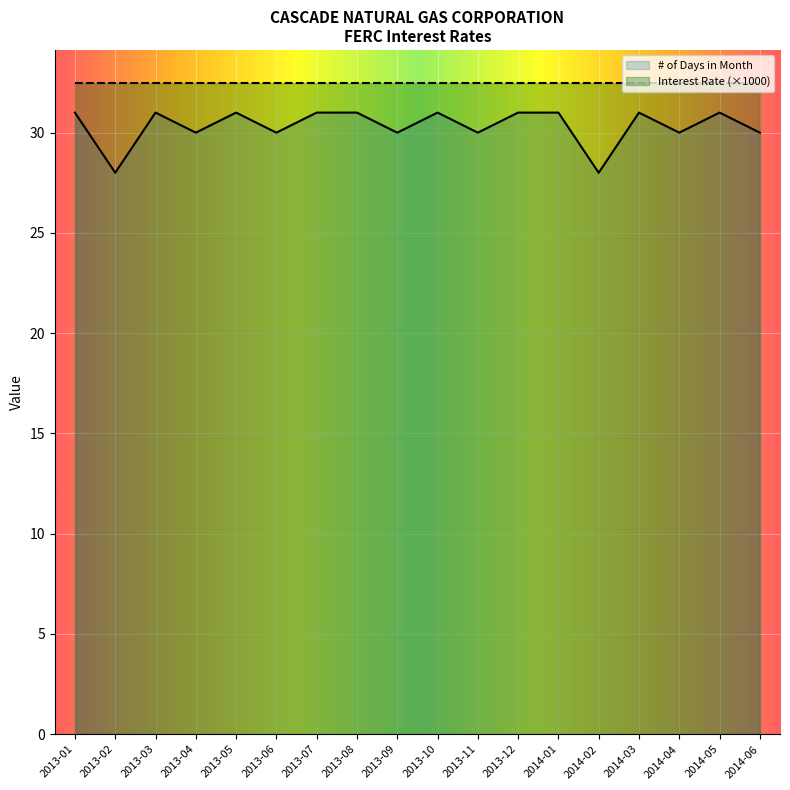

What position from the right is 2013-12?

7